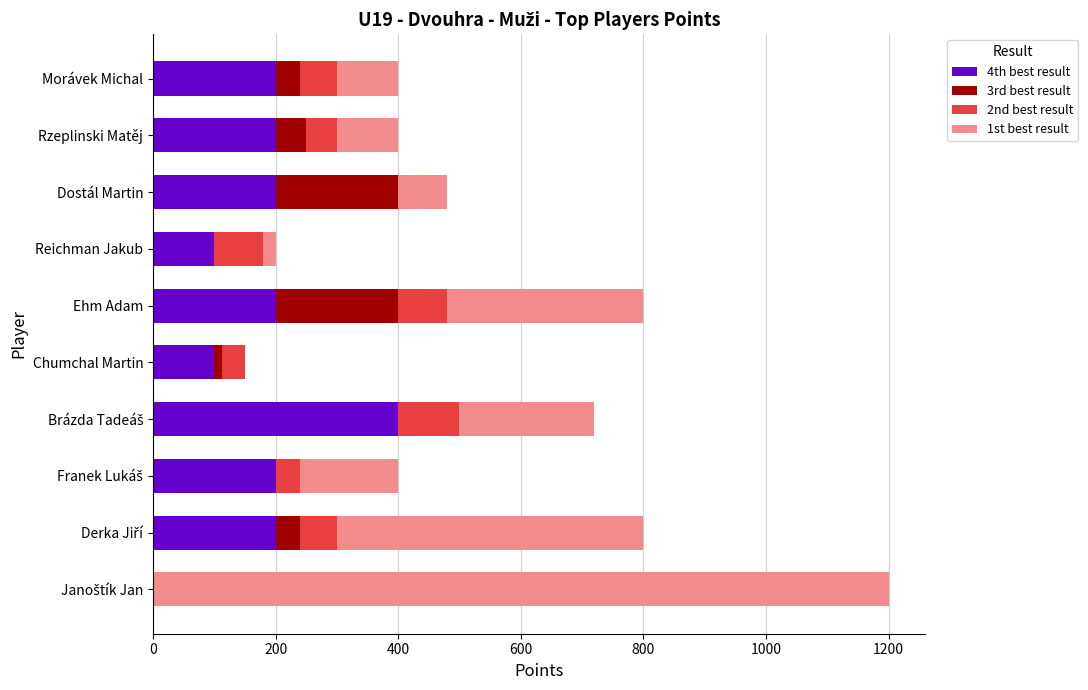

True or false: 4th best result has a value of 296 at Rzeplinski Matěj.

False